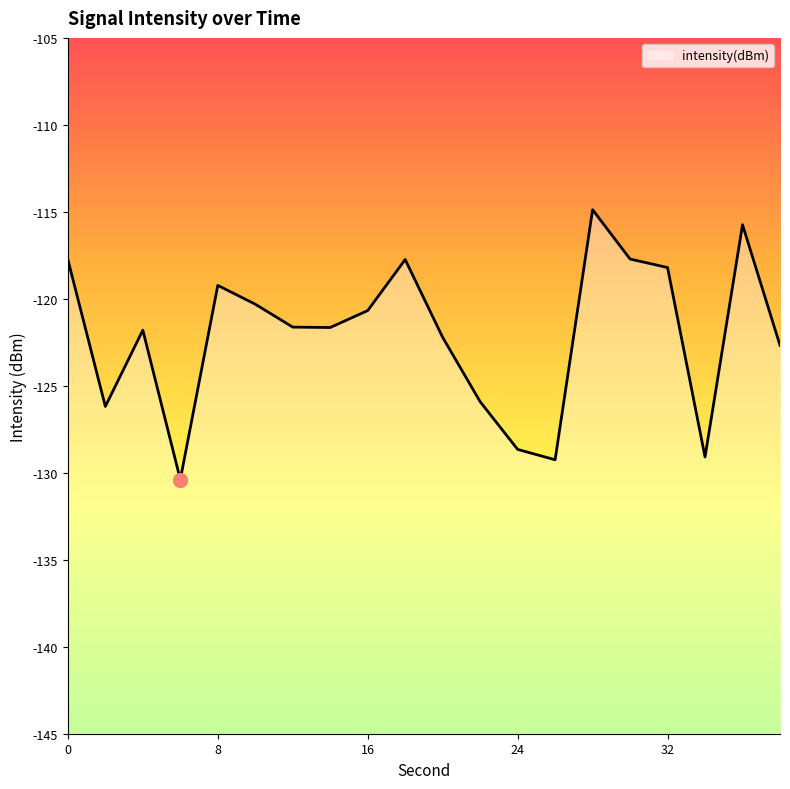

True or false: the data shows -118.2 at 32.

True